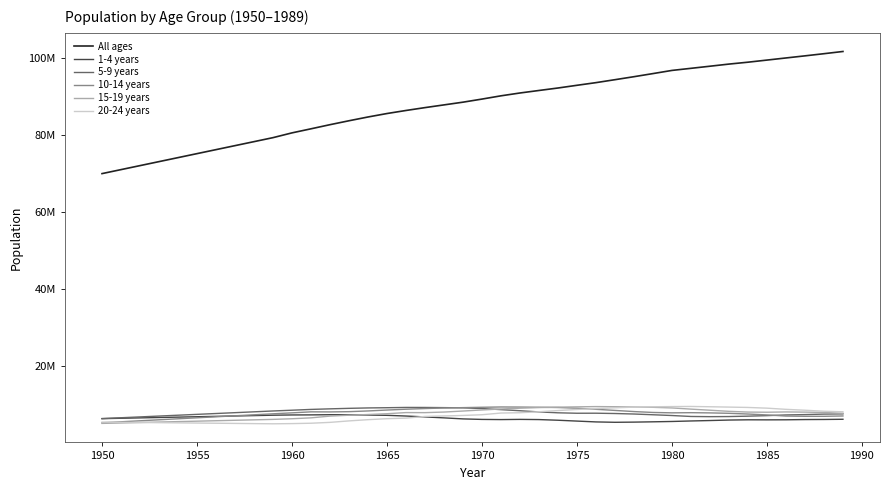

Is this an area chart (filled region under the line)?

No